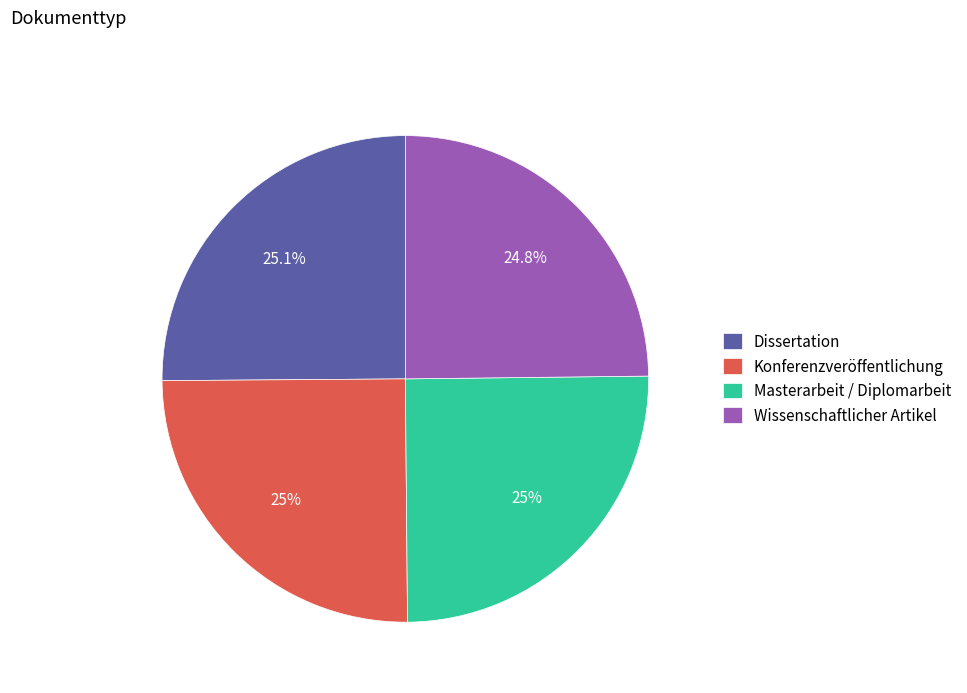

To the nearest percent, what percentage of the pie is Konferenzveröffentlichung?

25%